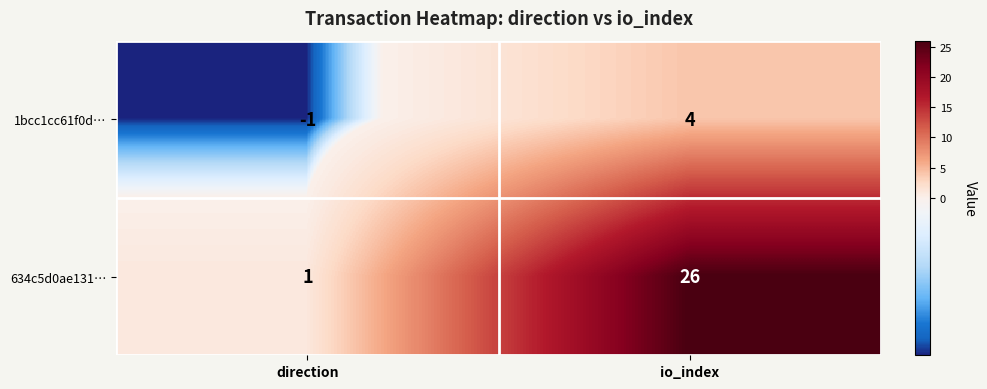

The value of 634c5d0ae131… at io_index is 26. True or false?

True